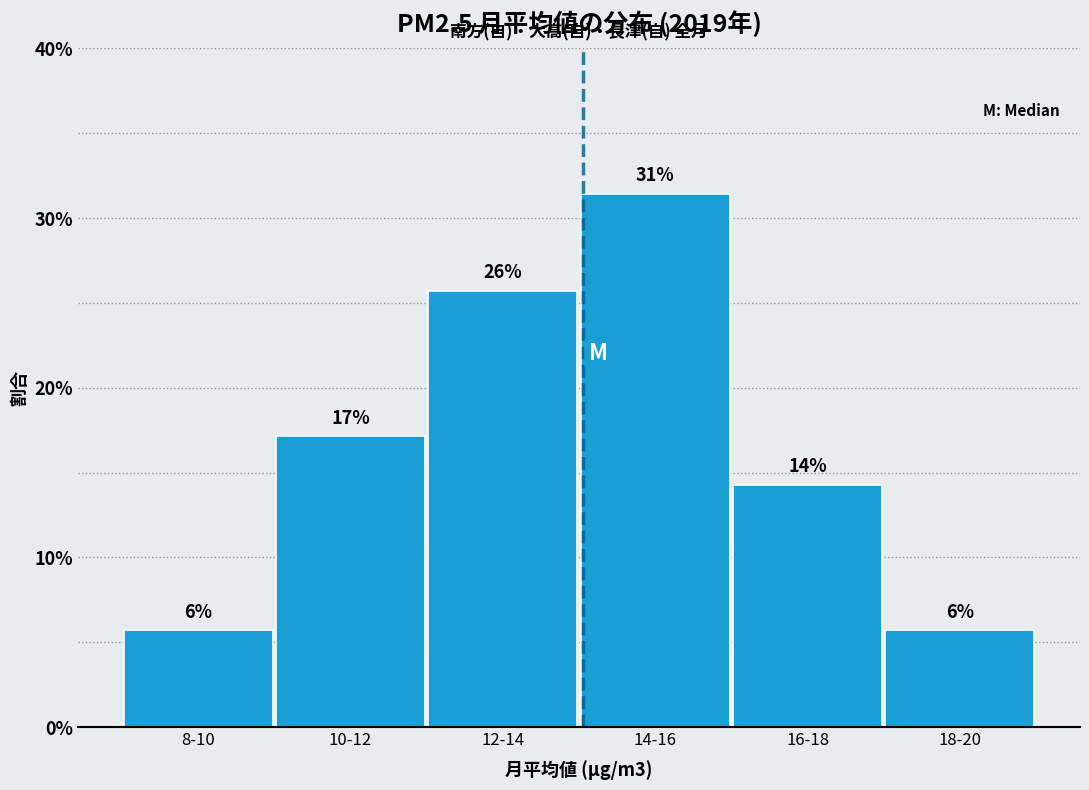

How many bars are there in total?

6